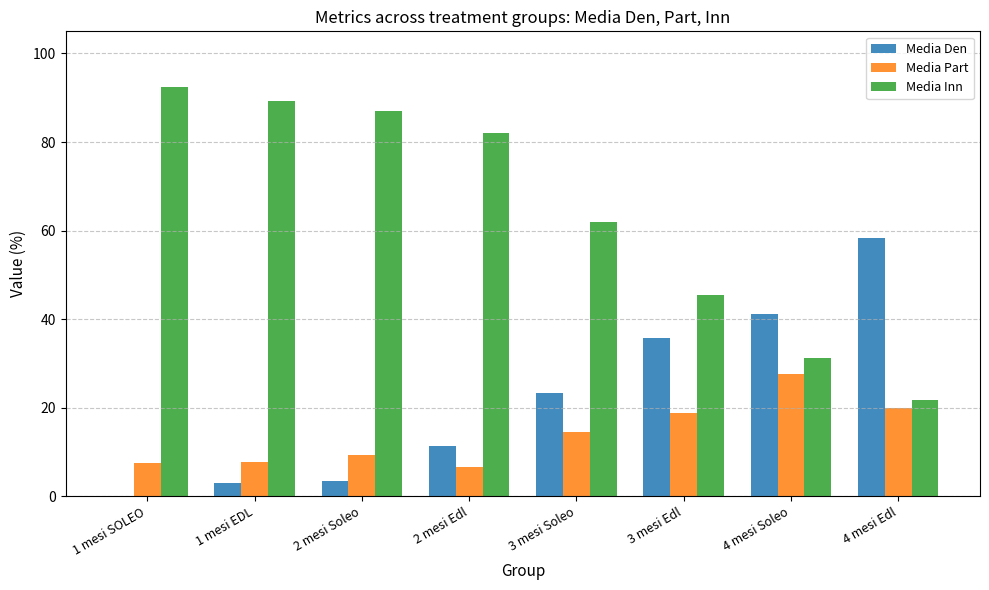

The value of Media Den at 2 mesi Edl is 19.0. True or false?

False